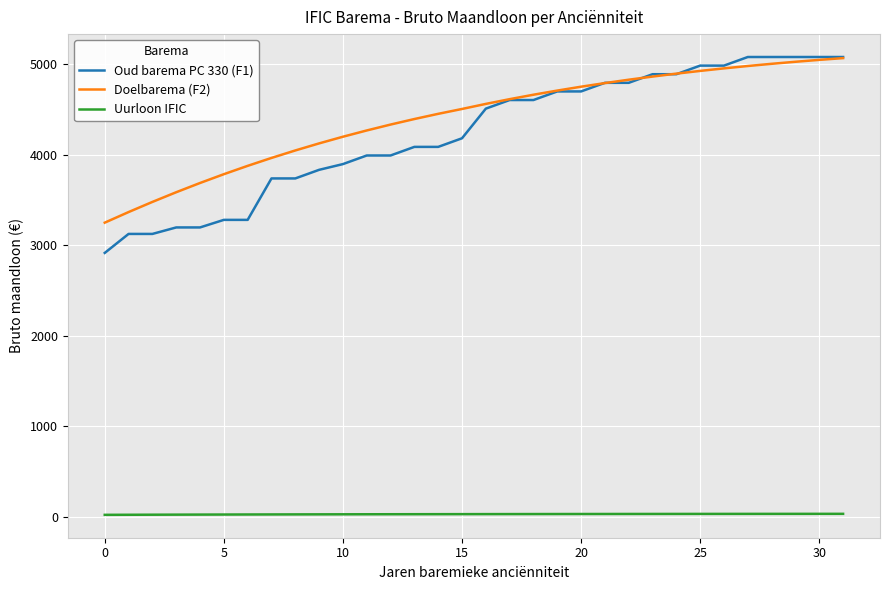

Which series has the largest range (max minus min)?

Oud barema PC 330 (F1)